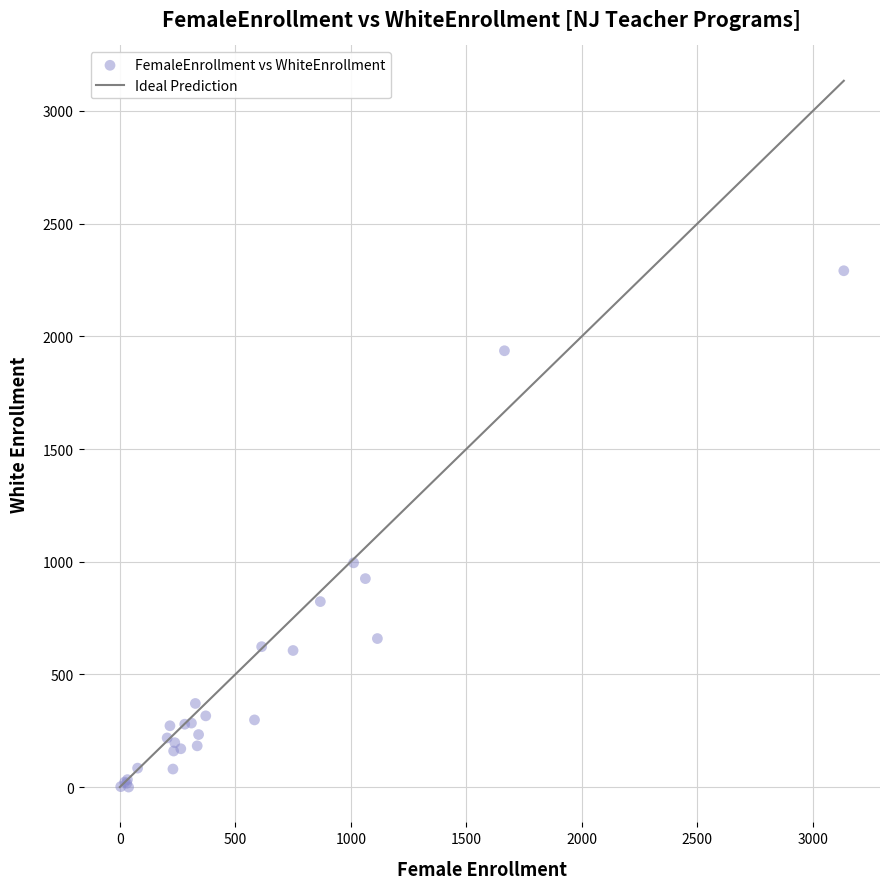

What Y value in the scatter plot is closest to 1145?

995